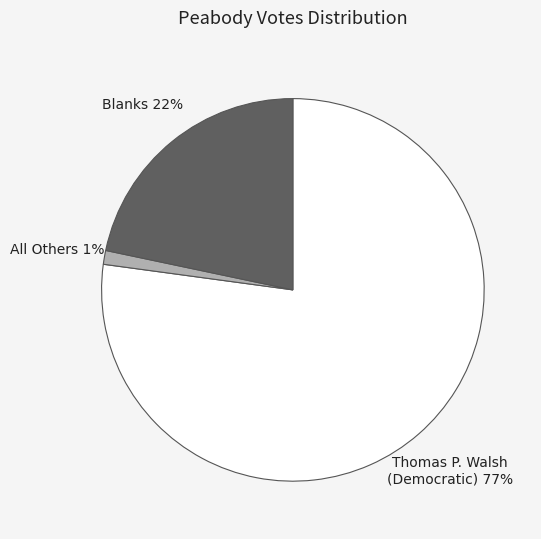

How many segments does this pie chart have?

3